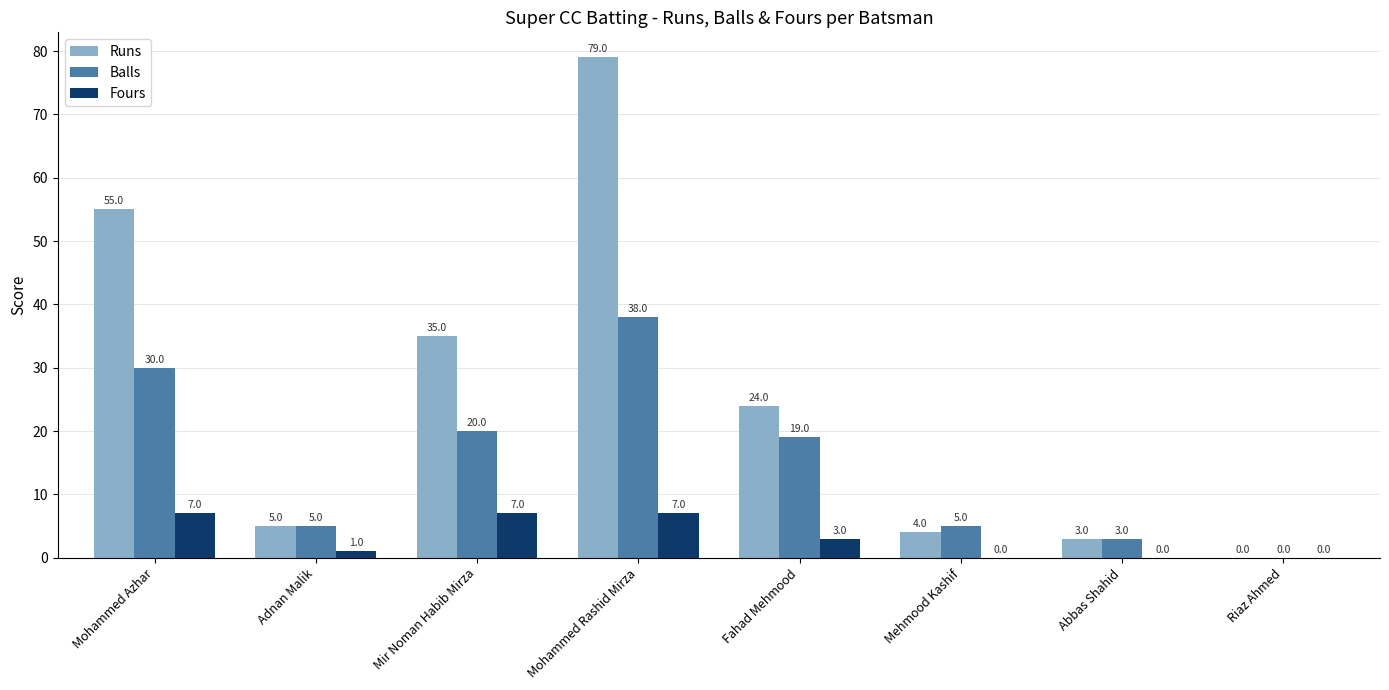

What is the total value across all series at Fahad Mehmood?

46